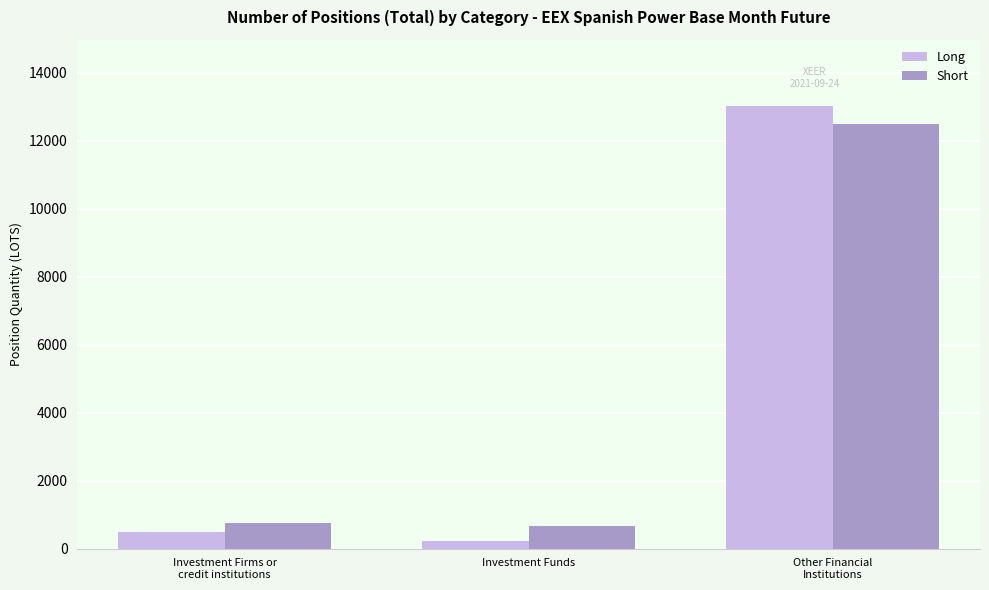

What is the maximum value shown in the chart?

13011.9